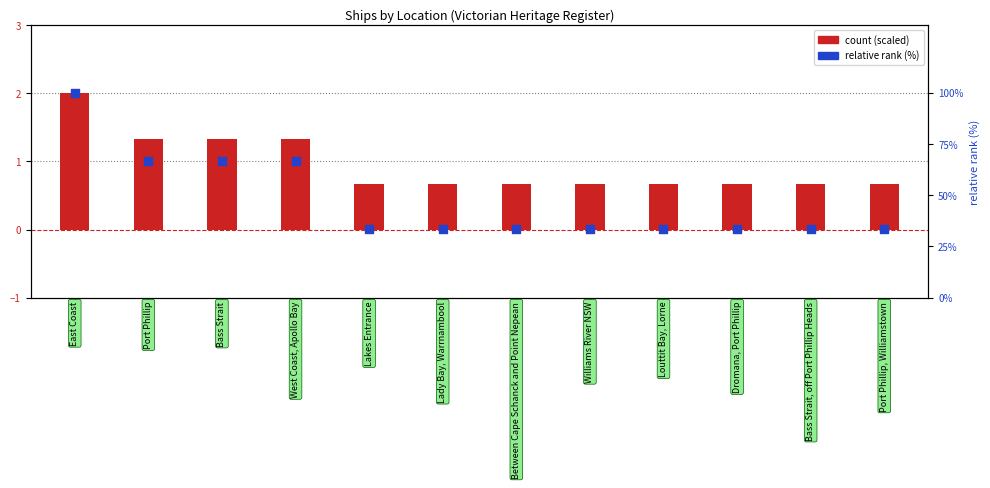

Which series reaches the minimum Y coordinate?

count (scaled)